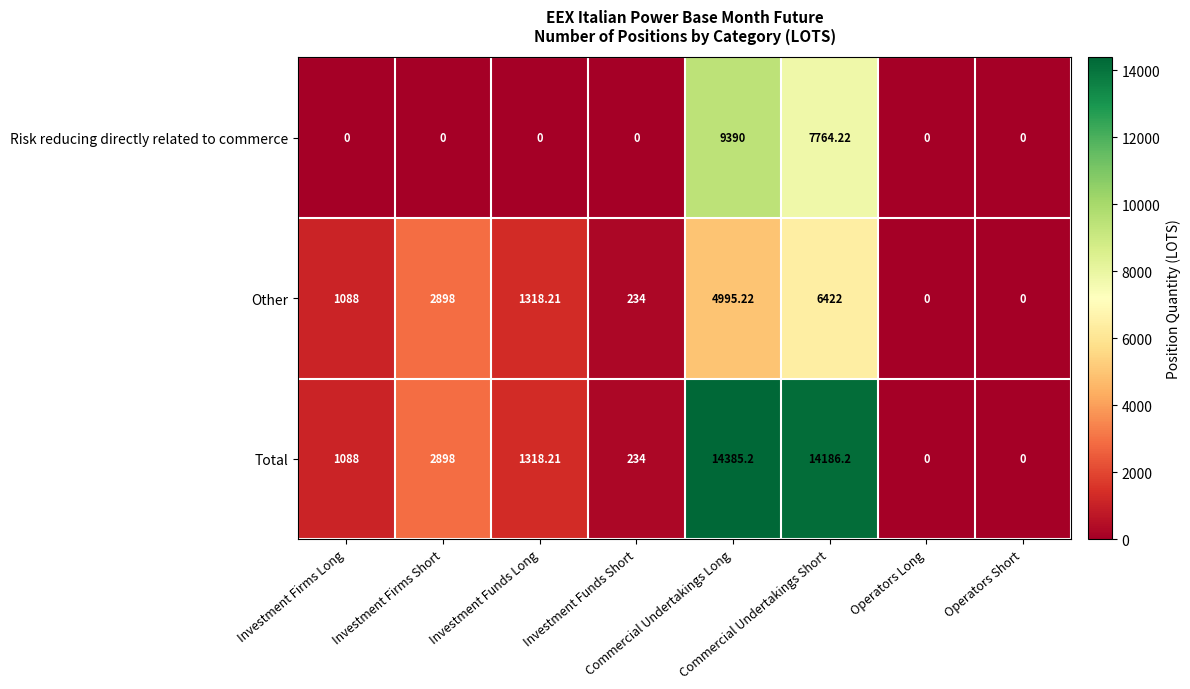

Which series has the largest range (max minus min)?

Total